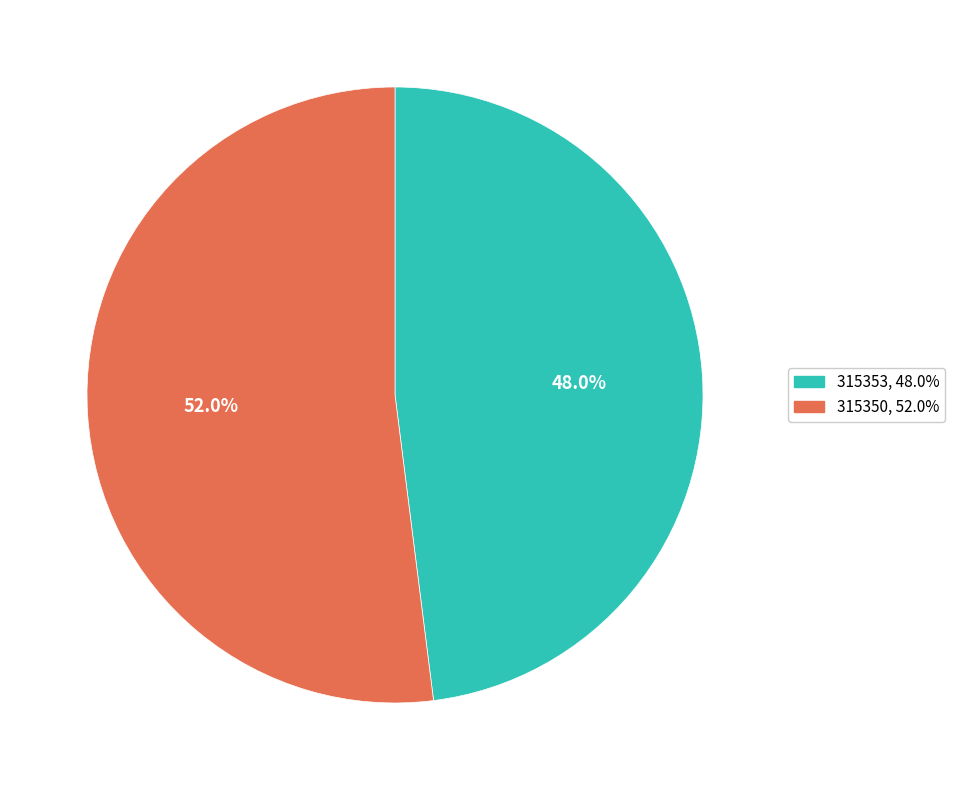

What is the smallest slice in the pie chart?

315353